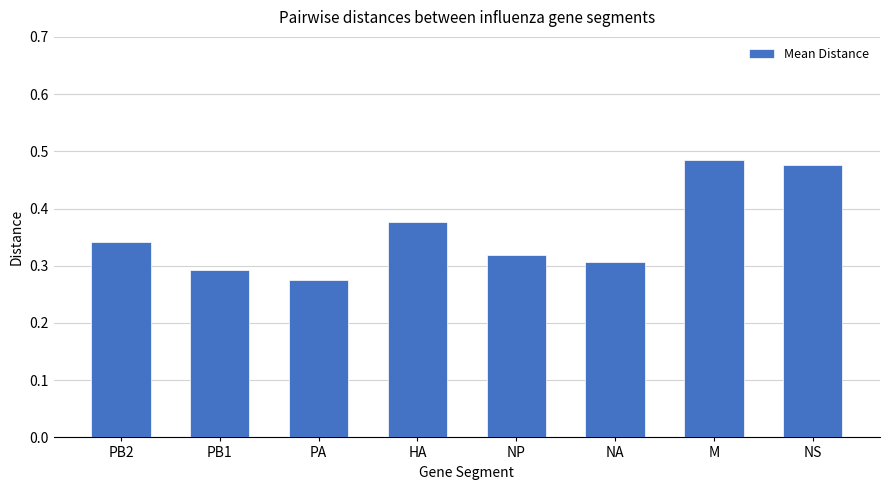

The value at NA is 0.5. True or false?

False